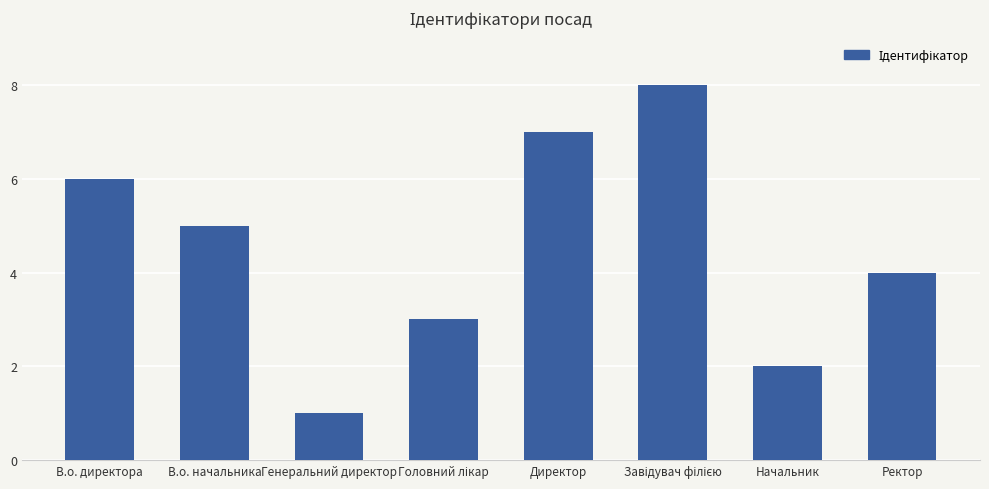

What is the greatest value displayed?

8